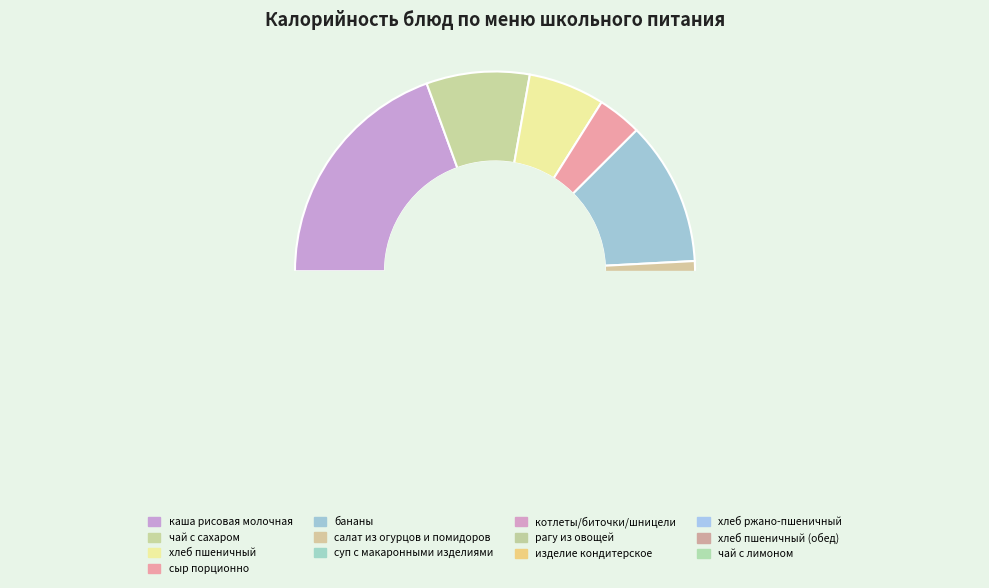

Which slice is the largest?

каша рисовая молочная